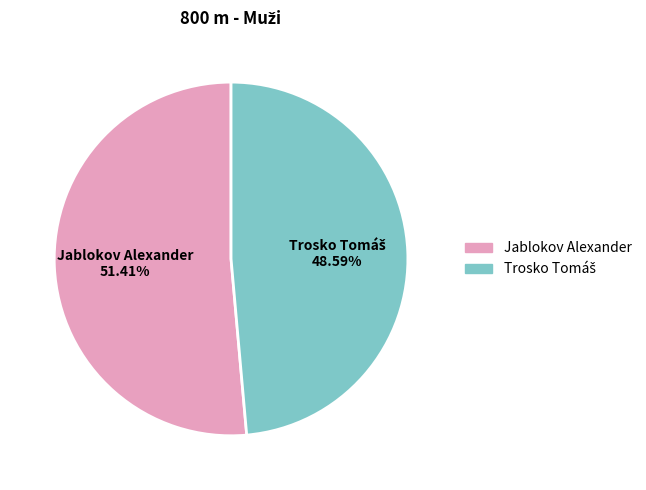

What is the majority slice?

Jablokov Alexander